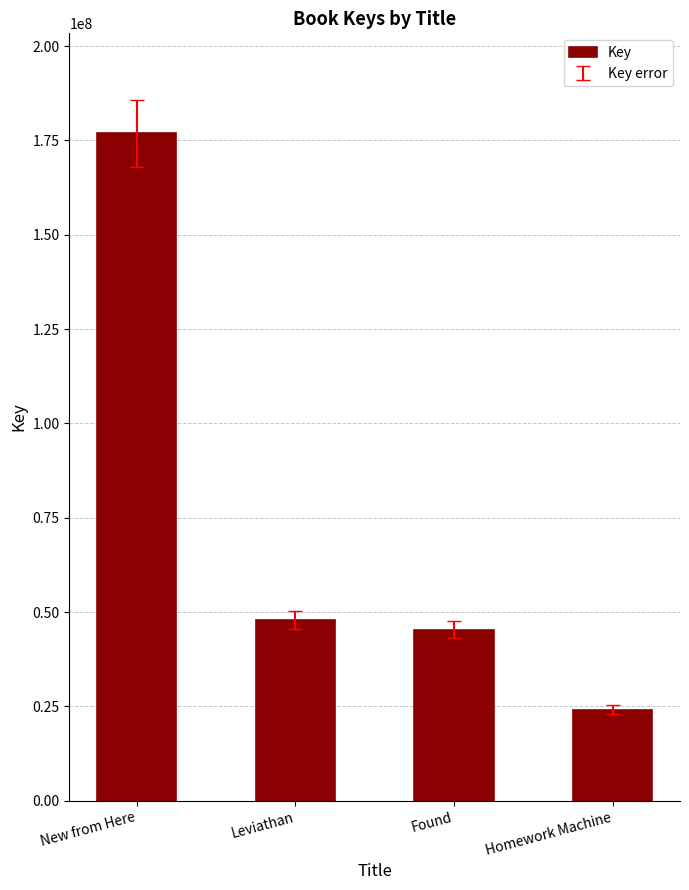

Reading left to right, what are all the values shown in this chart?

New from Here=176857443	Leviathan=47860103	Found=45253495	Homework Machine=24080699